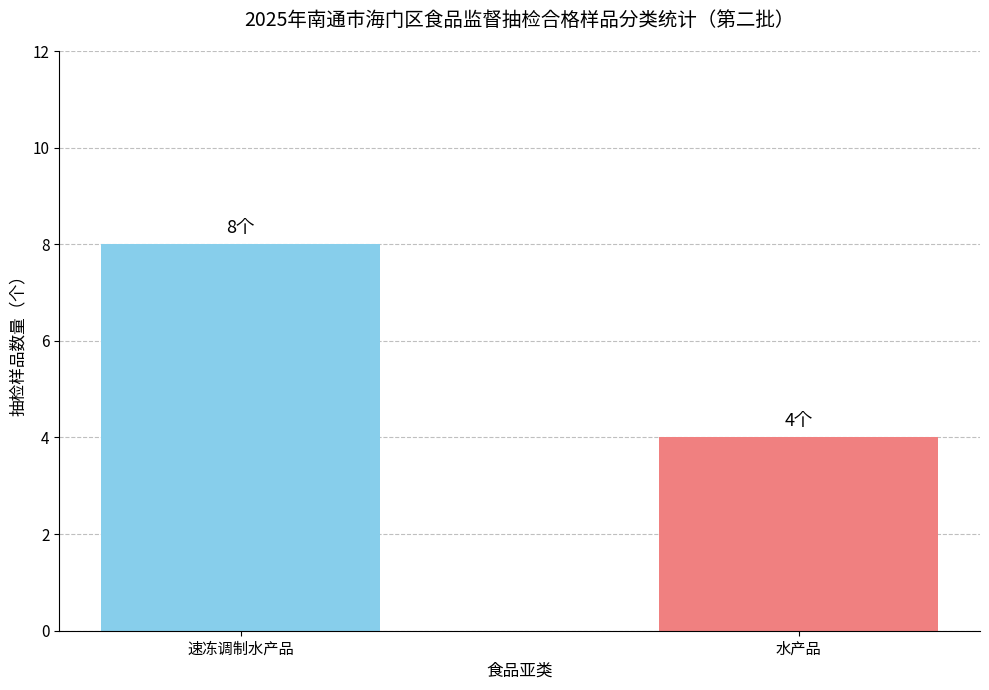

Reading right to left, list all the values displayed in this chart.

4	8